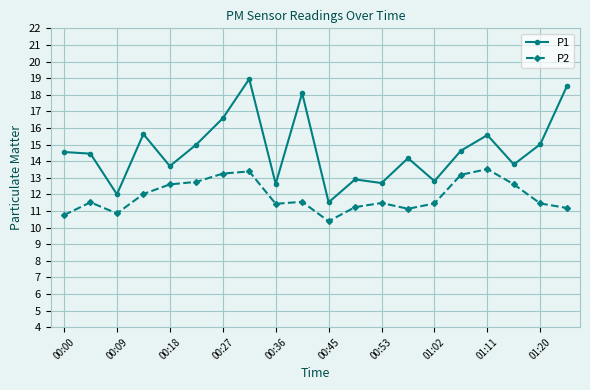

What is the average value of the P2 series?

11.9